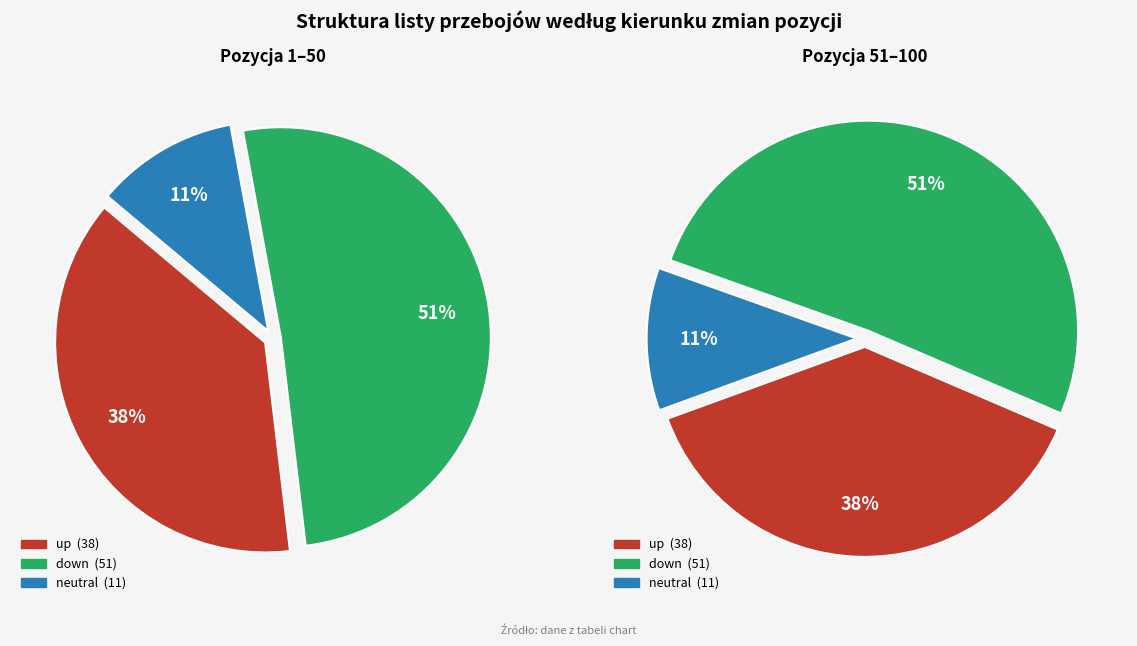

To the nearest percent, what is the difference between the largest and smallest slice percentages?

40%